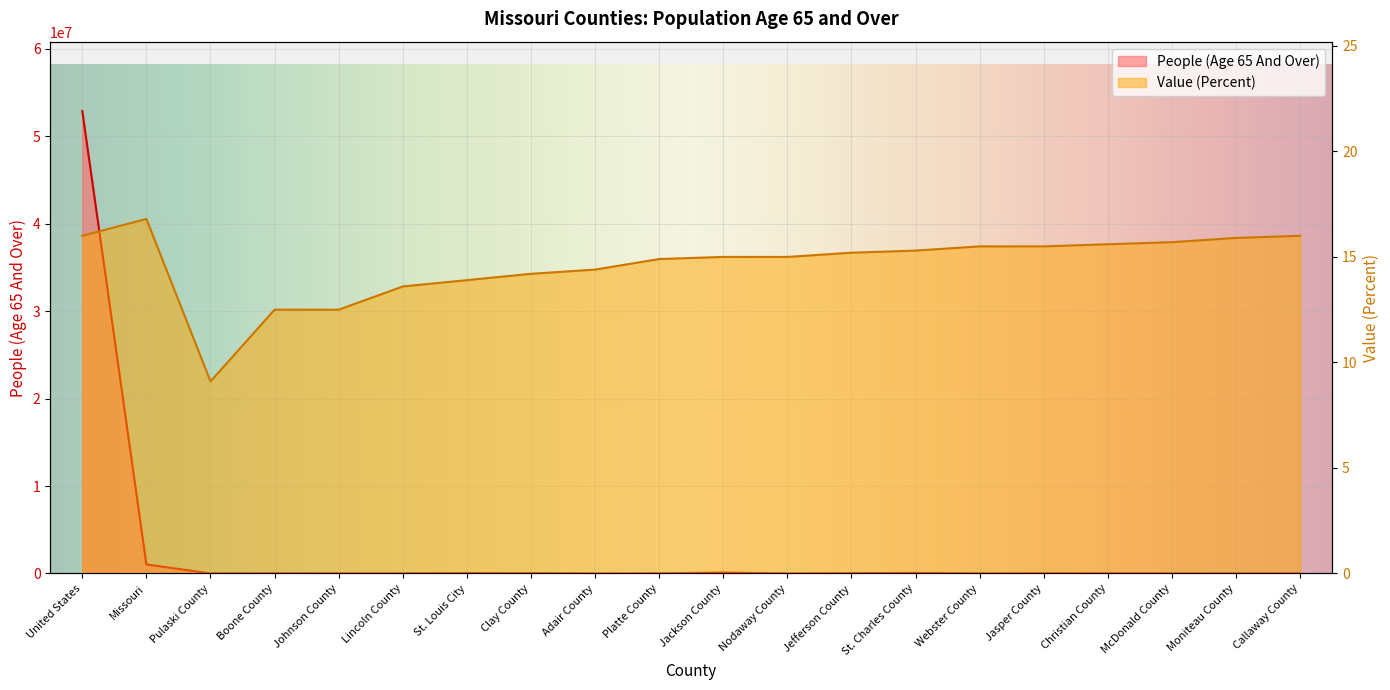

What is the value of the Value (Percent) point at the 10th from the left?

14.9